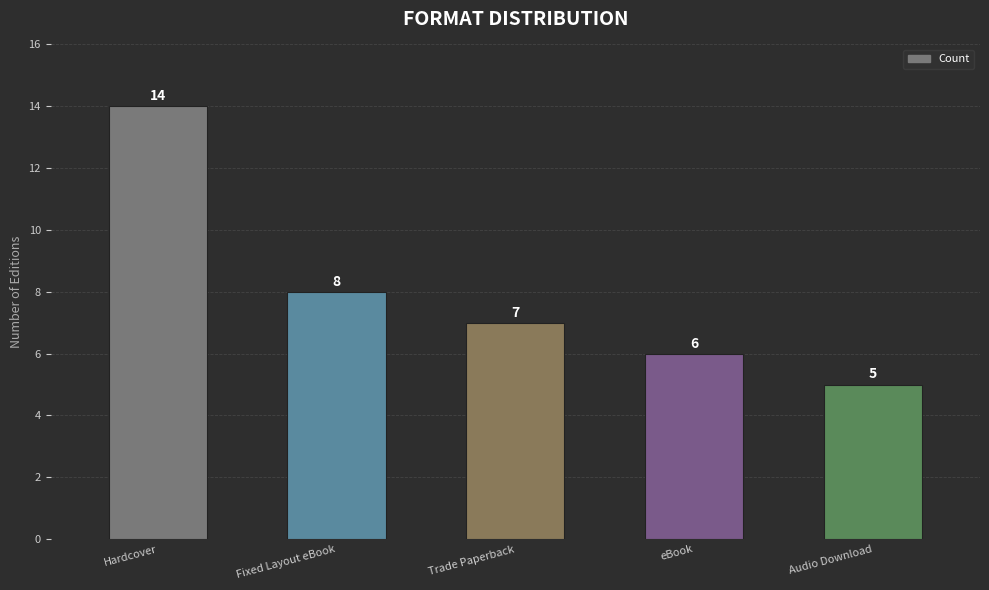

List the labels in order of value, smallest first.

Audio Download, eBook, Trade Paperback, Fixed Layout eBook, Hardcover